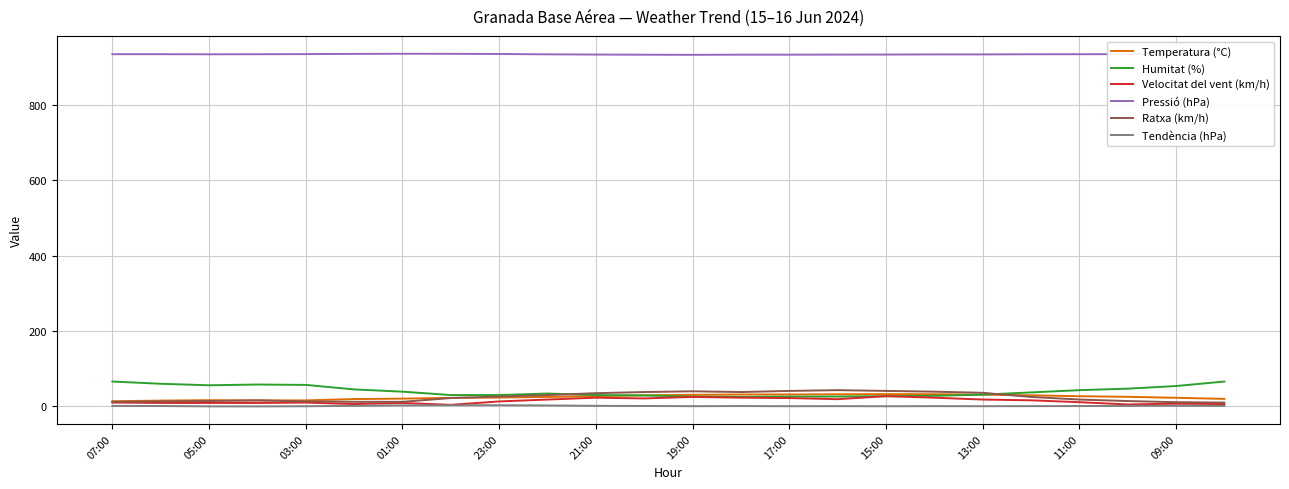

What is the average value of the Temperatura (°C) series?

23.5